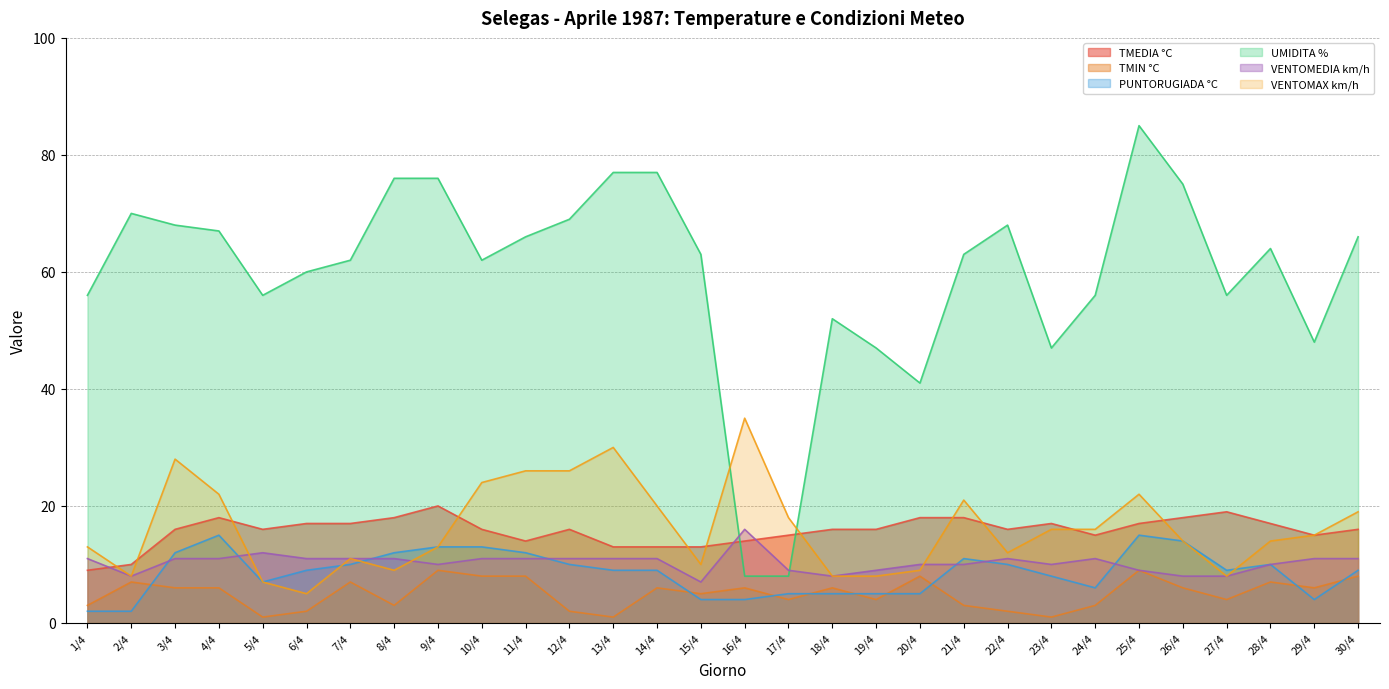

Which label corresponds to the smallest value in the chart?

5/4